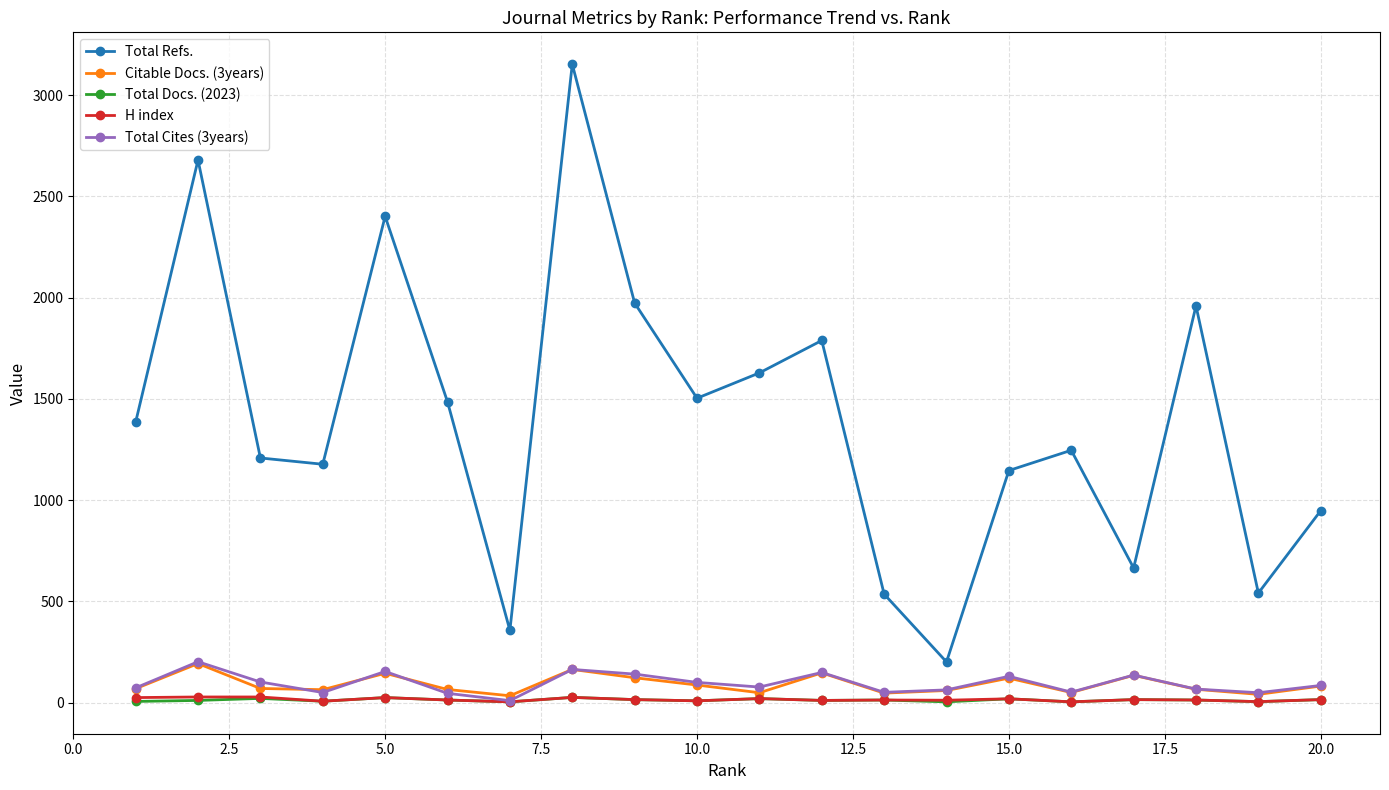

How many lines are shown in the chart?

5